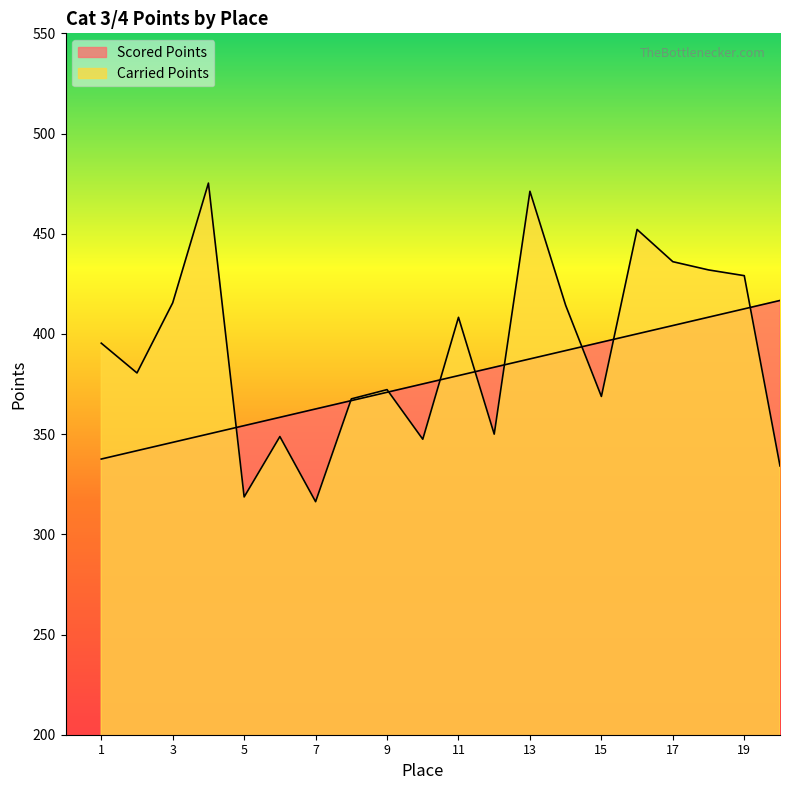

How many intersections are there between Carried Points and Scored Points?

9